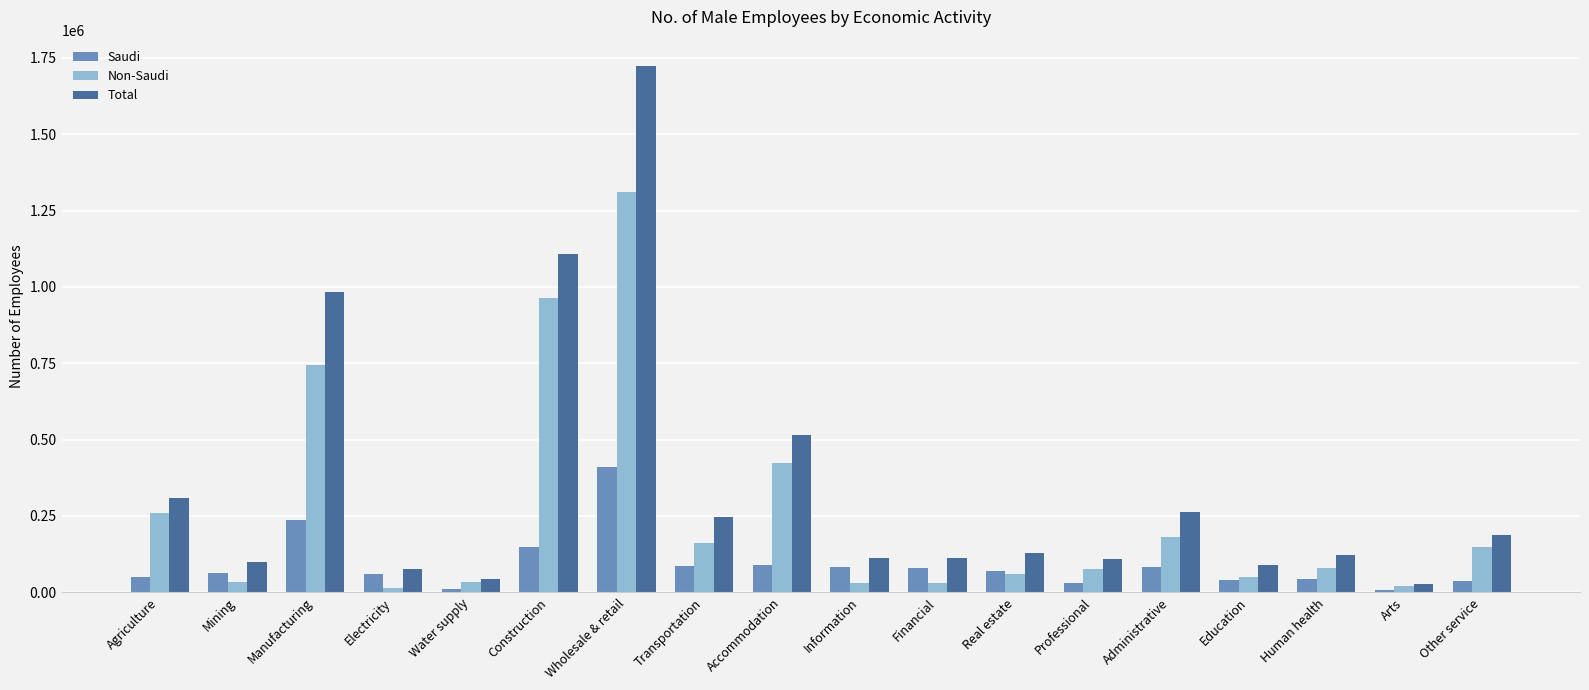

What is the difference between the Saudi values at Mining and Arts?

58257